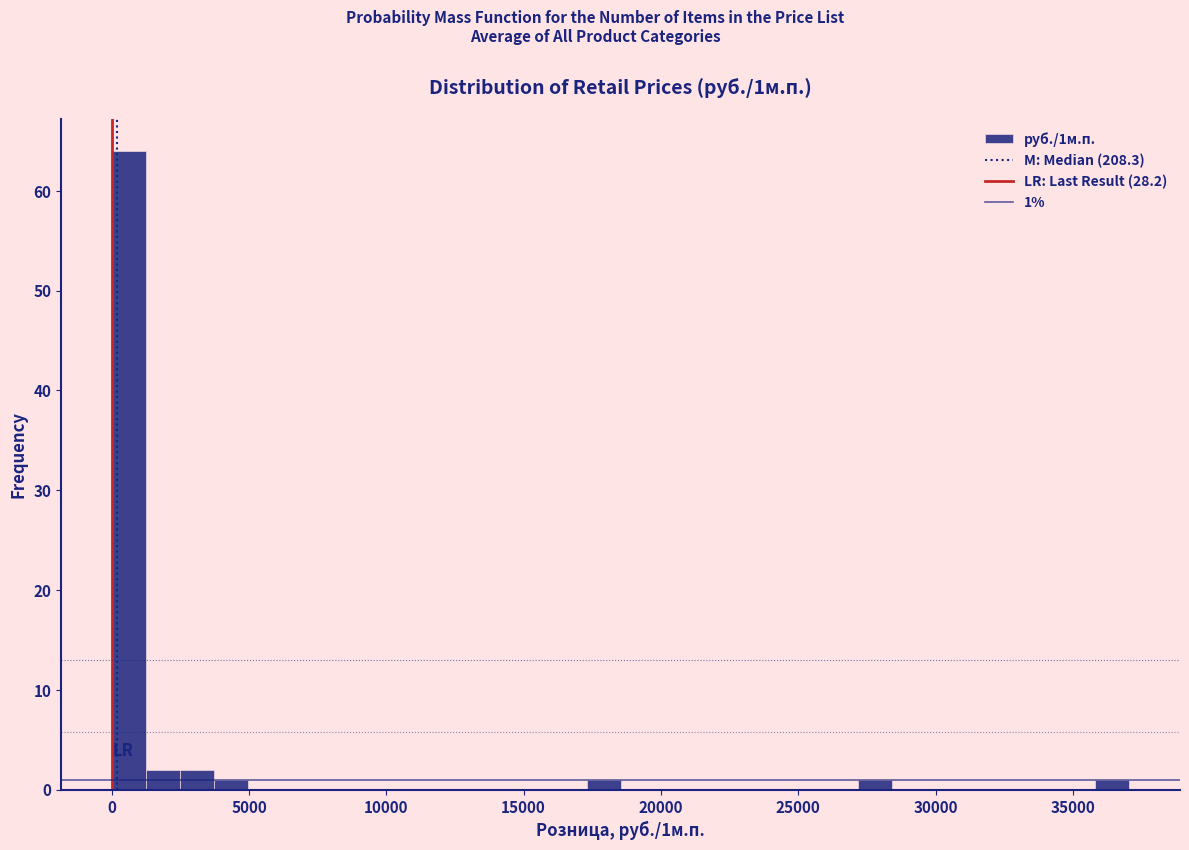

Read against the x-axis, roughly where is the centre of the tallest bar?

500